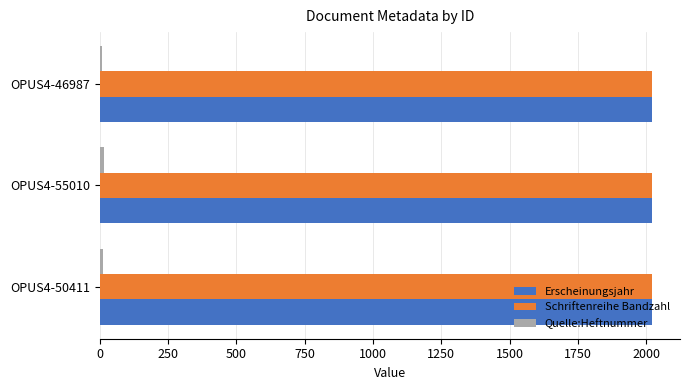

How many values in the Erscheinungsjahr series are below 2021?

1